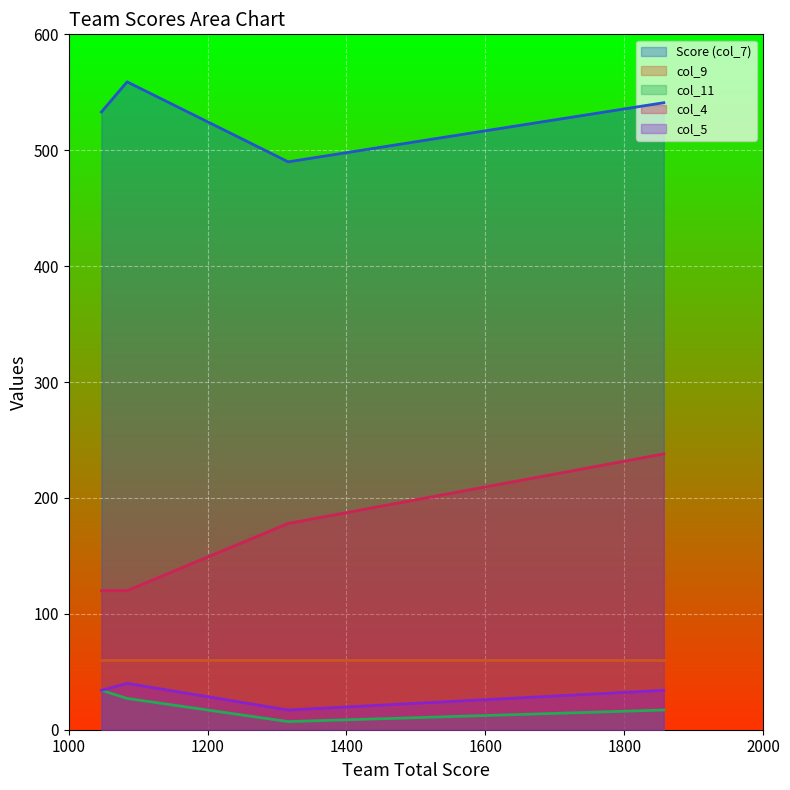

What is the difference between the col_5 values at Oxford Uni Novice (1316) and Westcott (1047)?

17